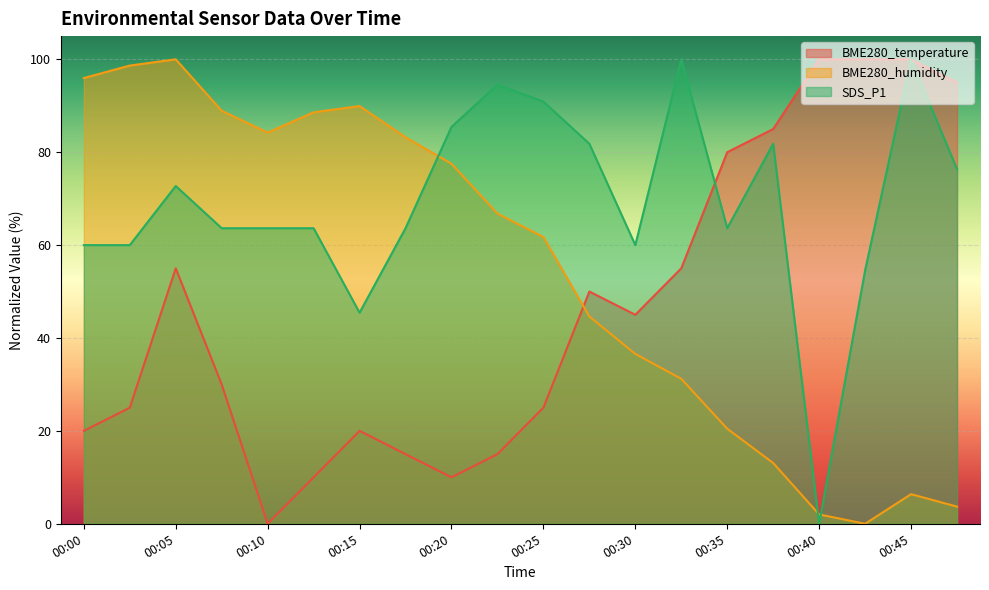

What is the difference between the maximum and minimum values in the BME280_temperature series?

100.0